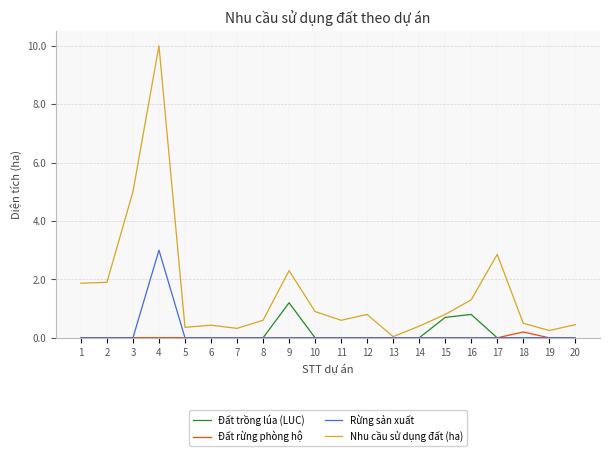

What is the maximum value for Đất trồng lúa (LUC)?

1.2